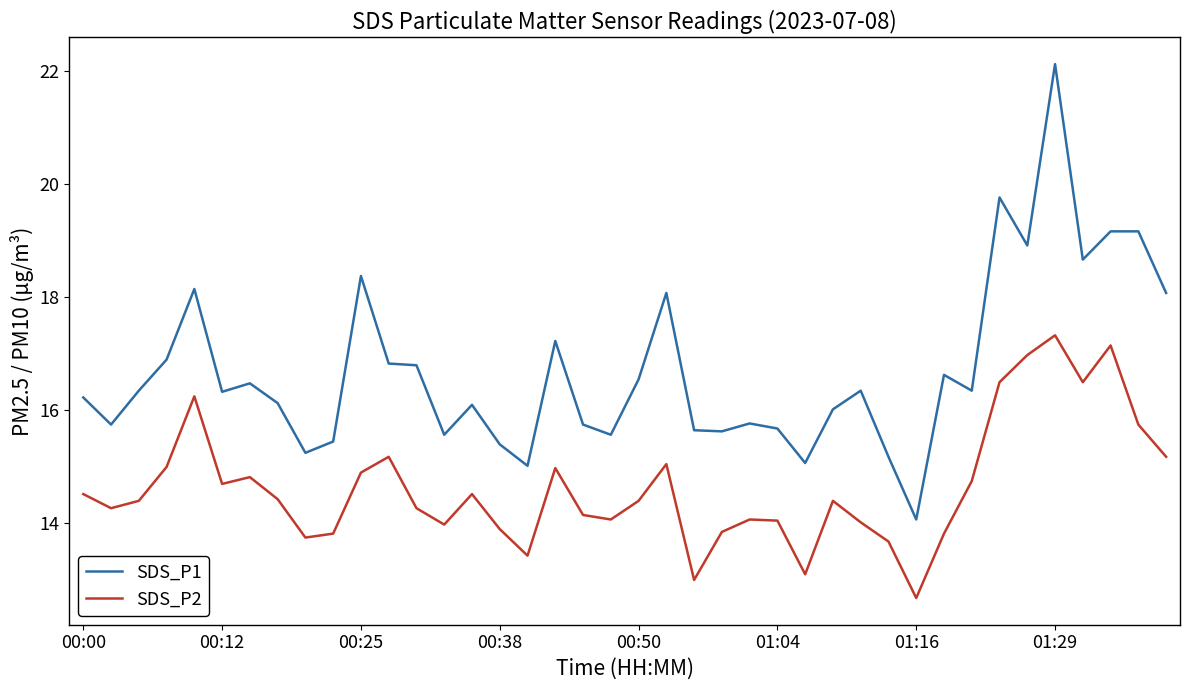

Which series has the largest total across all categories?

SDS_P1